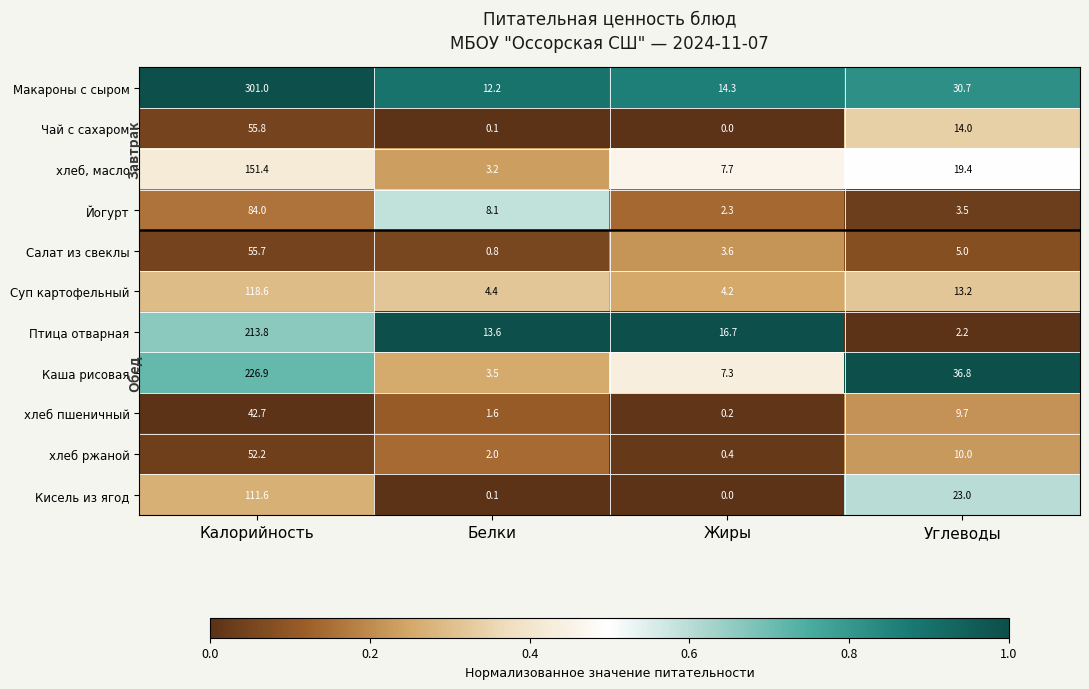

At which label does Кисель из ягод first exceed 23?

Калорийность